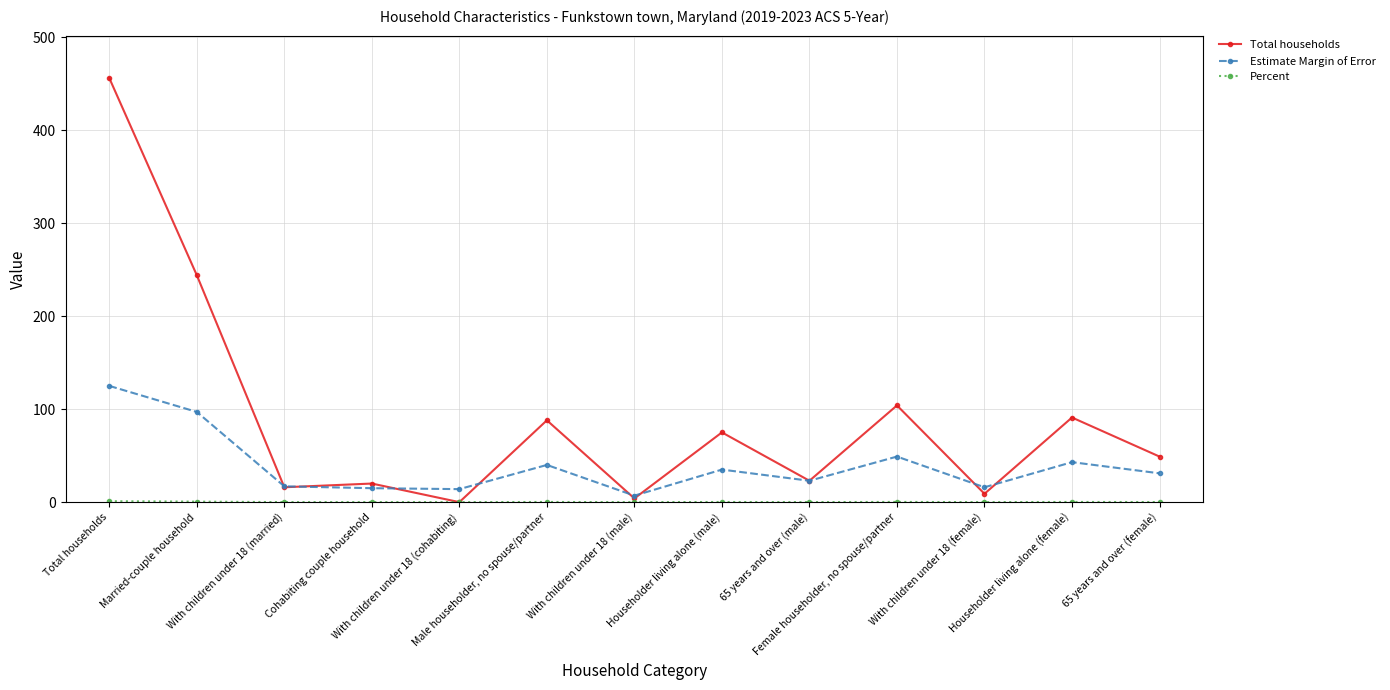

How many lines are shown in the chart?

3